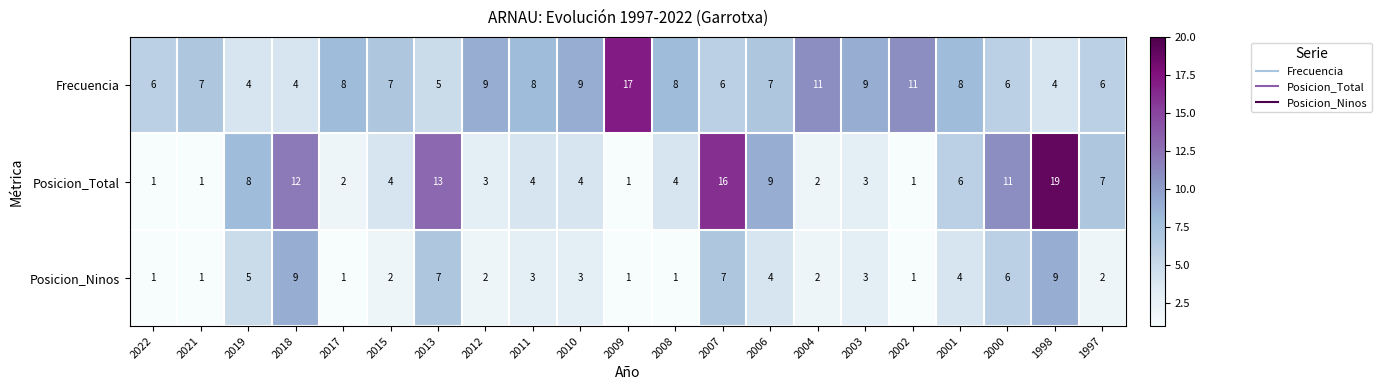

What is the difference between the highest and lowest values at 2009?

16